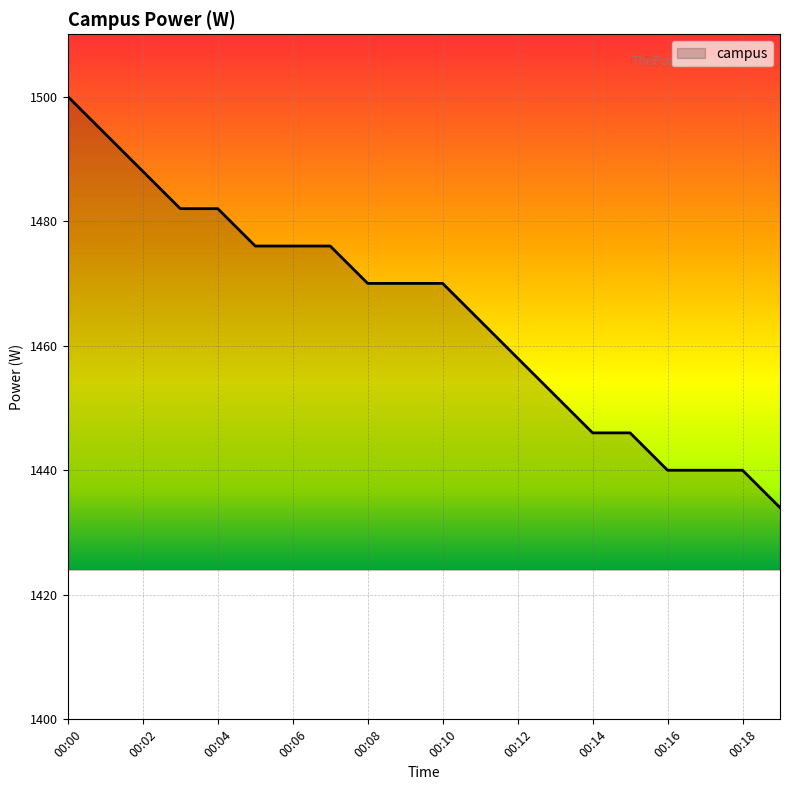

What is the difference between the maximum and minimum values?

66